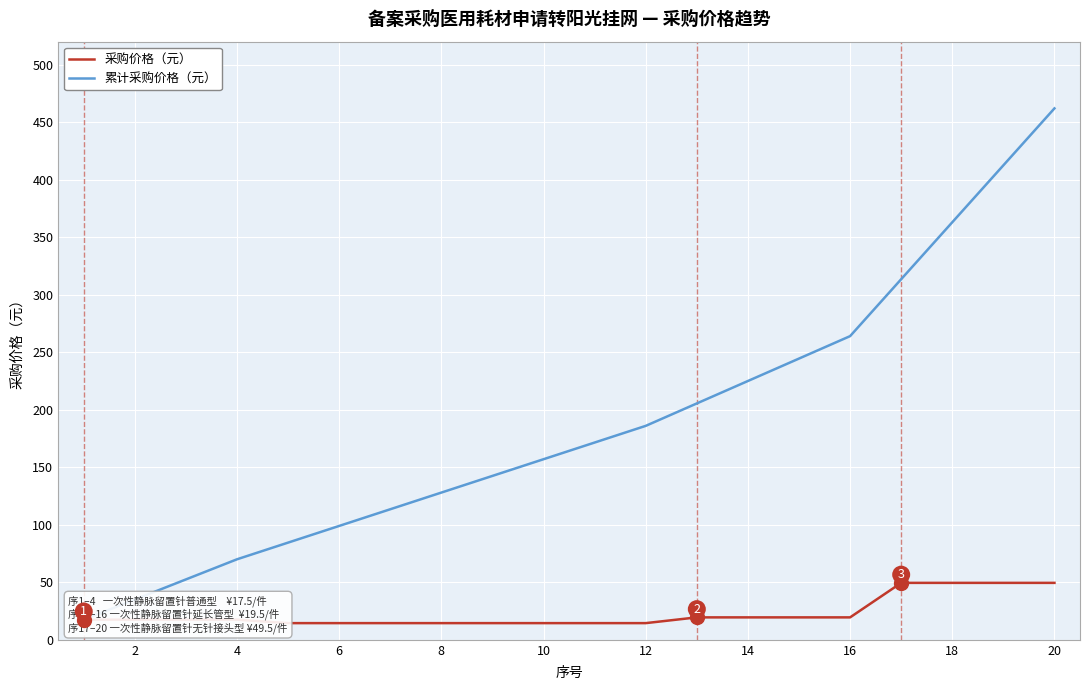

What is the greatest value displayed?

462.0